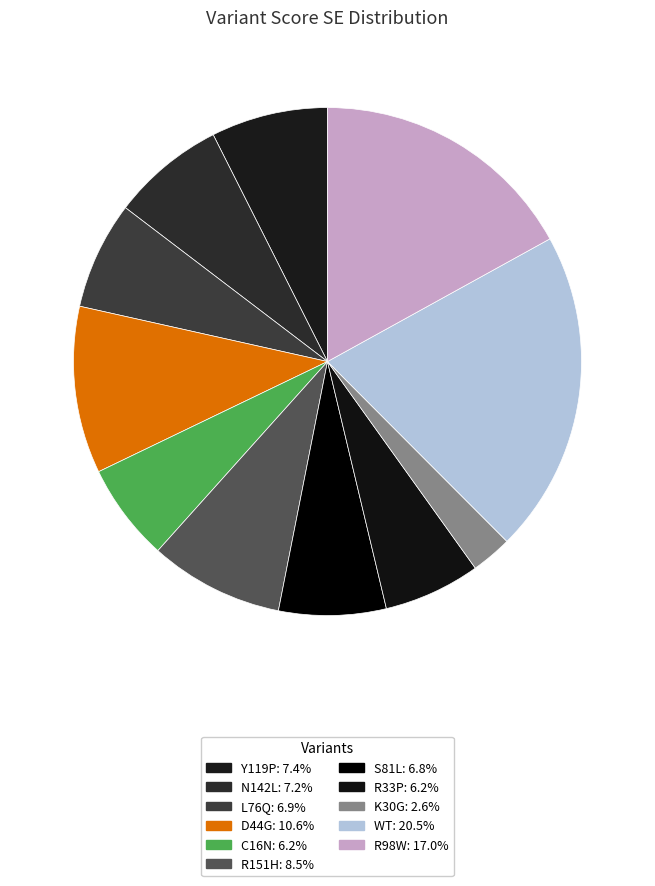

To the nearest percent, what is the difference between the D44G and R33P slice percentages?

4%